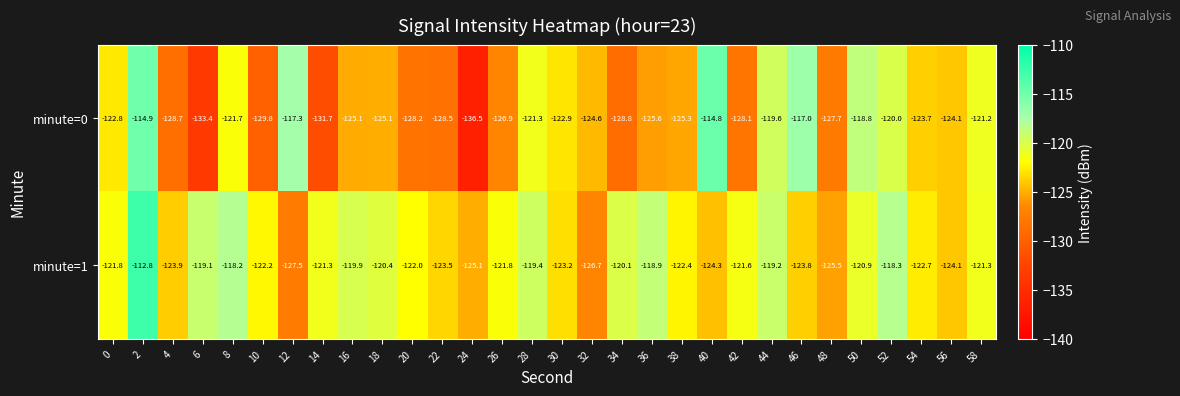

What is the difference between the second highest and minimum values in the minute=1 series?

9.3